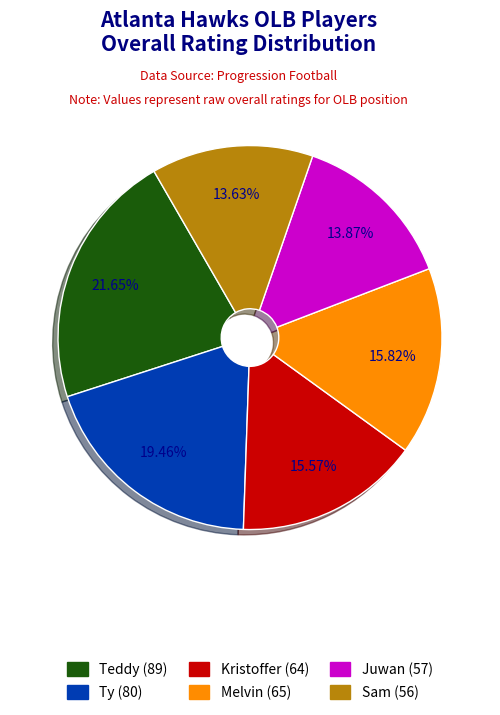

Is it true that Sam is 14% of the pie?

True